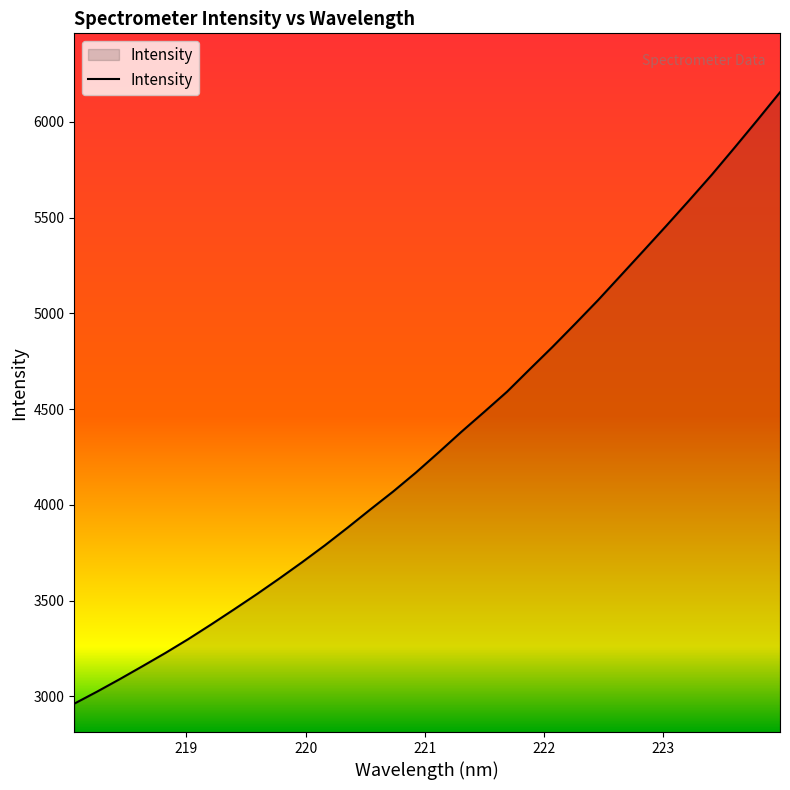

What is the difference between the maximum and minimum values?

3191.6